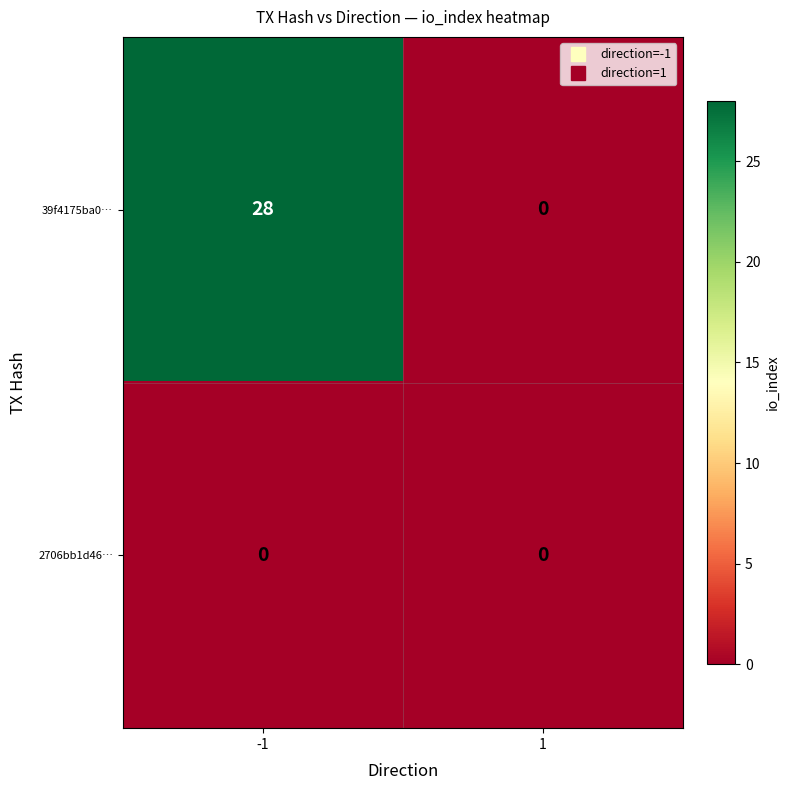

List the series in order of their overall mean, lowest first.

2706bb1d46…, 39f4175ba0…